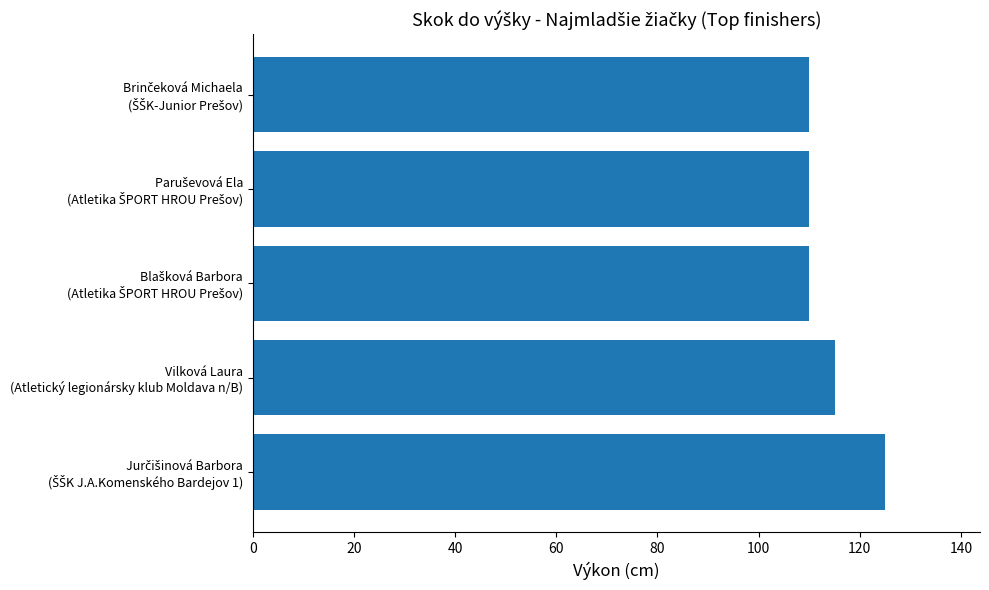

What is the difference between the maximum and minimum values?

15